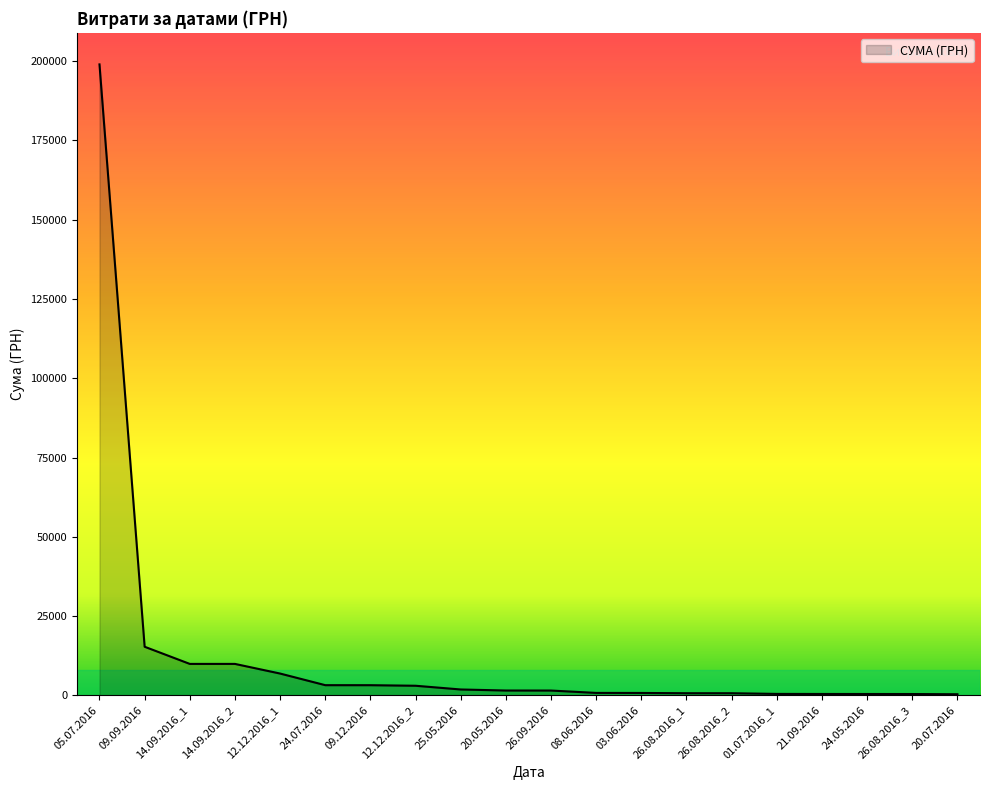

How many lines are shown in the chart?

1